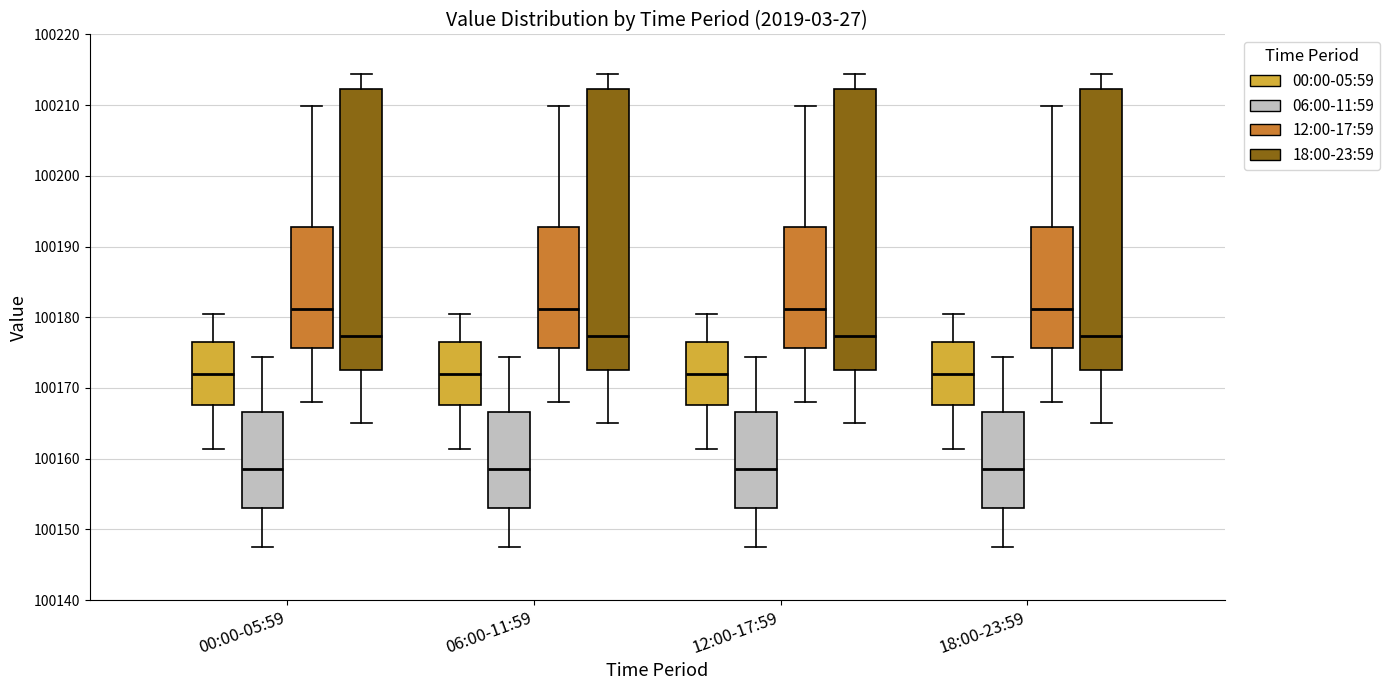

Reading left to right, read every box against the y-axis: the position of its median line, the range the box covers, and the ends of its whiskers. The values are not printed on the chart, so give them approximately, as read against the axis.

00:00-05:59 (00:00-05:59): median 100172, box 100168 to 100176, whiskers 100161 to 100180
00:00-05:59 (06:00-11:59): median 100159, box 100153 to 100167, whiskers 100147 to 100174
00:00-05:59 (12:00-17:59): median 100181, box 100176 to 100193, whiskers 100168 to 100210
00:00-05:59 (18:00-23:59): median 100177, box 100172 to 100212, whiskers 100165 to 100214
06:00-11:59 (00:00-05:59): median 100172, box 100168 to 100176, whiskers 100161 to 100180
06:00-11:59 (06:00-11:59): median 100159, box 100153 to 100167, whiskers 100147 to 100174
06:00-11:59 (12:00-17:59): median 100181, box 100176 to 100193, whiskers 100168 to 100210
06:00-11:59 (18:00-23:59): median 100177, box 100172 to 100212, whiskers 100165 to 100214
12:00-17:59 (00:00-05:59): median 100172, box 100168 to 100176, whiskers 100161 to 100180
12:00-17:59 (06:00-11:59): median 100159, box 100153 to 100167, whiskers 100147 to 100174
12:00-17:59 (12:00-17:59): median 100181, box 100176 to 100193, whiskers 100168 to 100210
12:00-17:59 (18:00-23:59): median 100177, box 100172 to 100212, whiskers 100165 to 100214
18:00-23:59 (00:00-05:59): median 100172, box 100168 to 100176, whiskers 100161 to 100180
18:00-23:59 (06:00-11:59): median 100159, box 100153 to 100167, whiskers 100147 to 100174
18:00-23:59 (12:00-17:59): median 100181, box 100176 to 100193, whiskers 100168 to 100210
18:00-23:59 (18:00-23:59): median 100177, box 100172 to 100212, whiskers 100165 to 100214